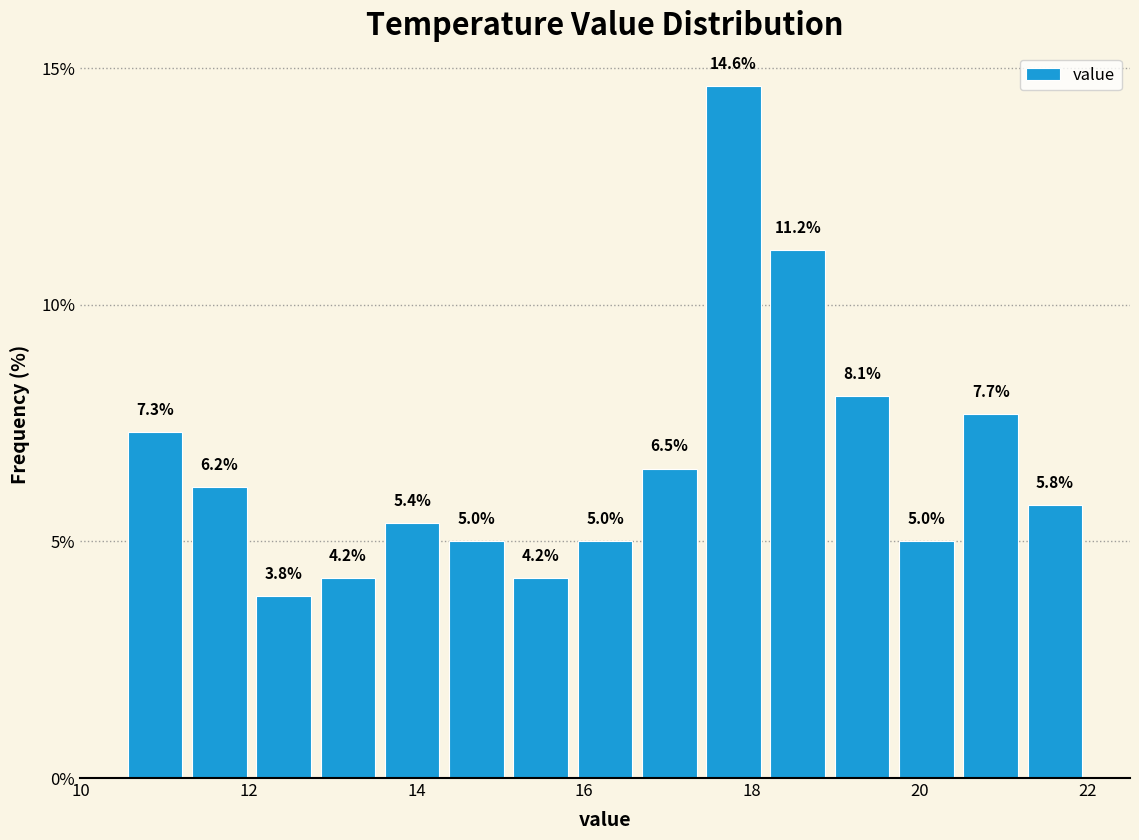

Read against the x-axis, roughly where is the centre of the tallest bar?

17.8